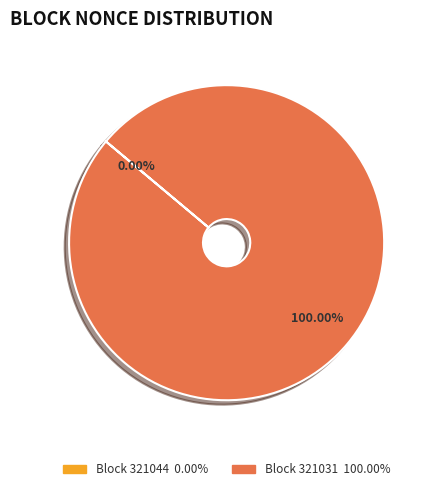

To the nearest percent, what is the average slice percentage?

50%